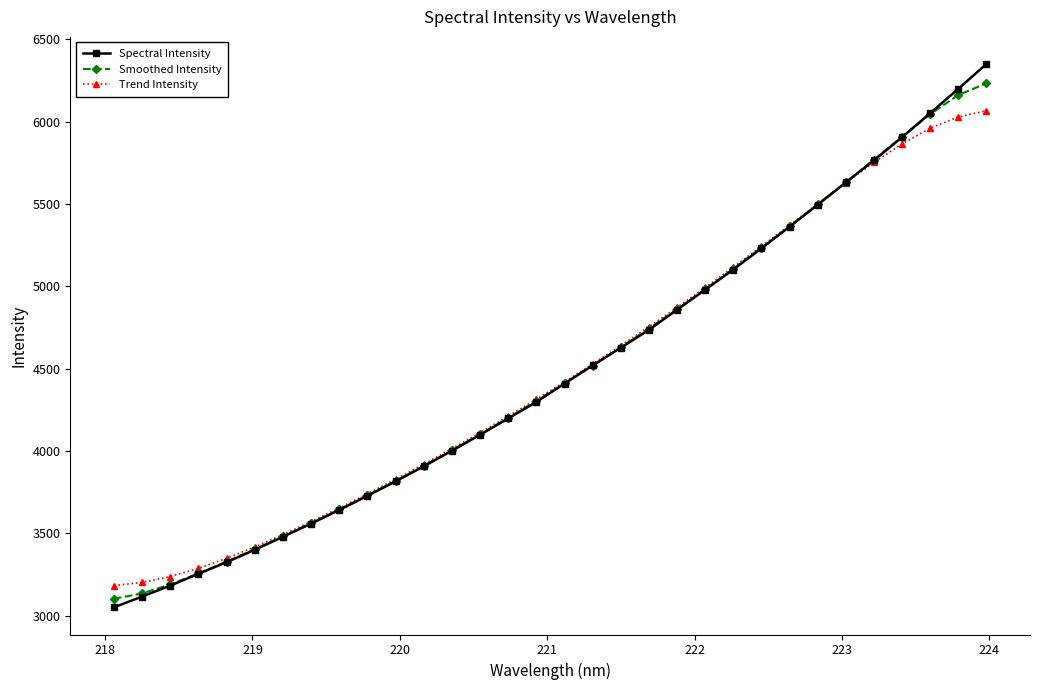

What is the maximum value for Trend Intensity?

6066.8